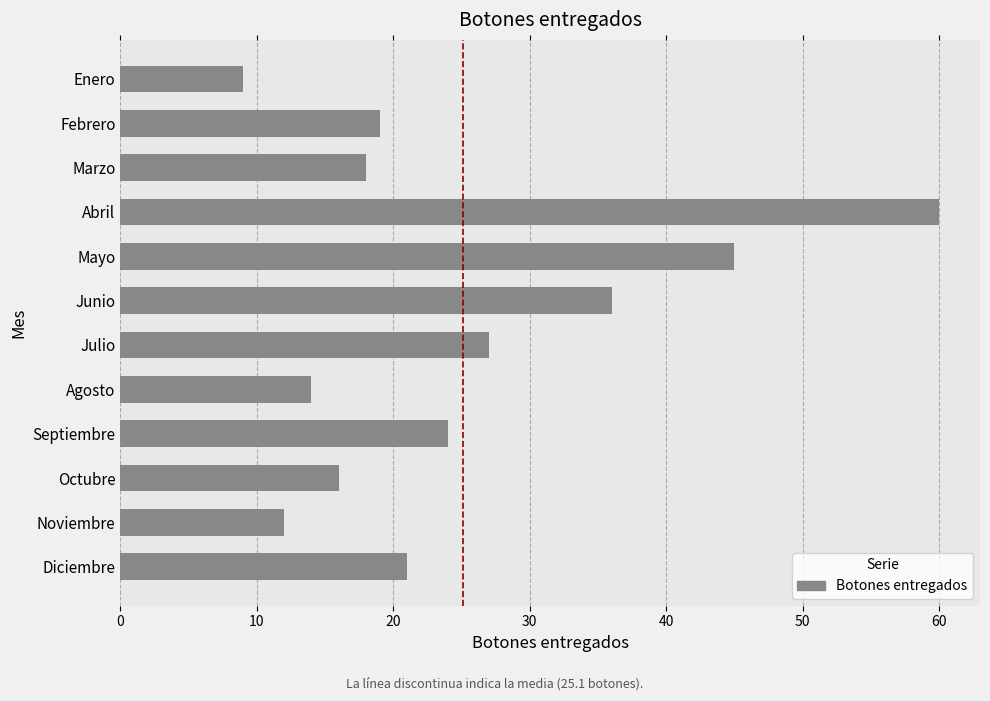

Rank the categories by value from lowest to highest.

Enero, Noviembre, Agosto, Octubre, Marzo, Febrero, Diciembre, Septiembre, Julio, Junio, Mayo, Abril